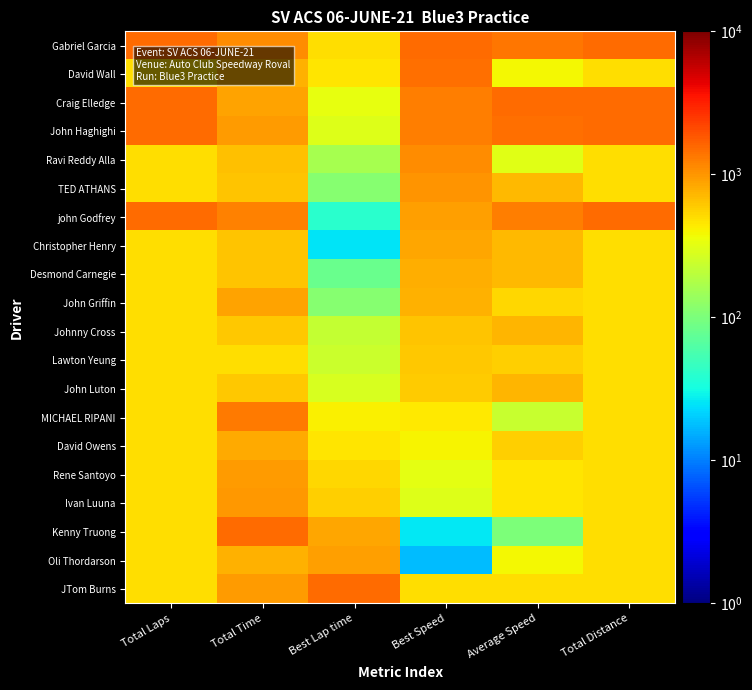

Count the number of categories in the chart.

6